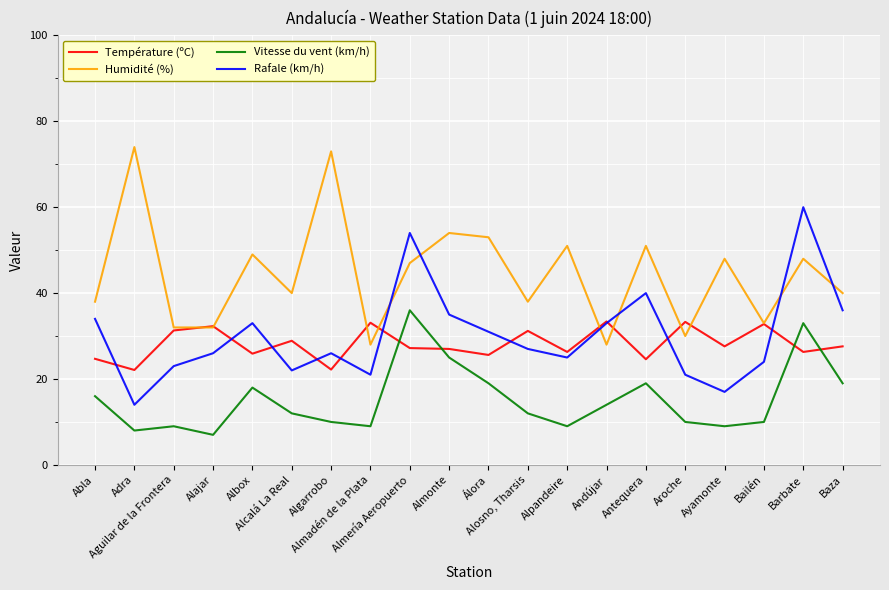

At how many categories does at least one series exceed 19?

20